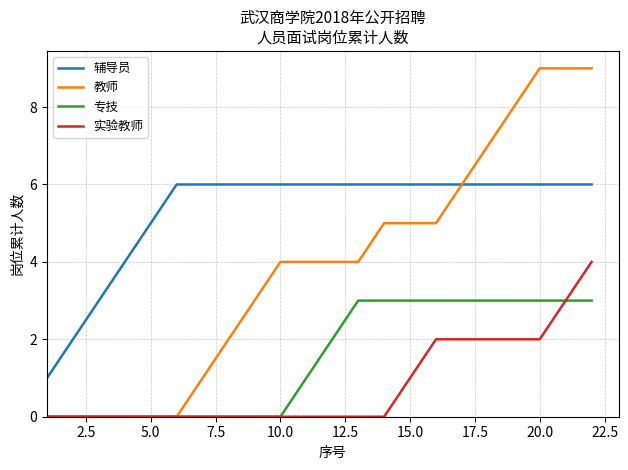

What is the maximum value shown in the chart?

9